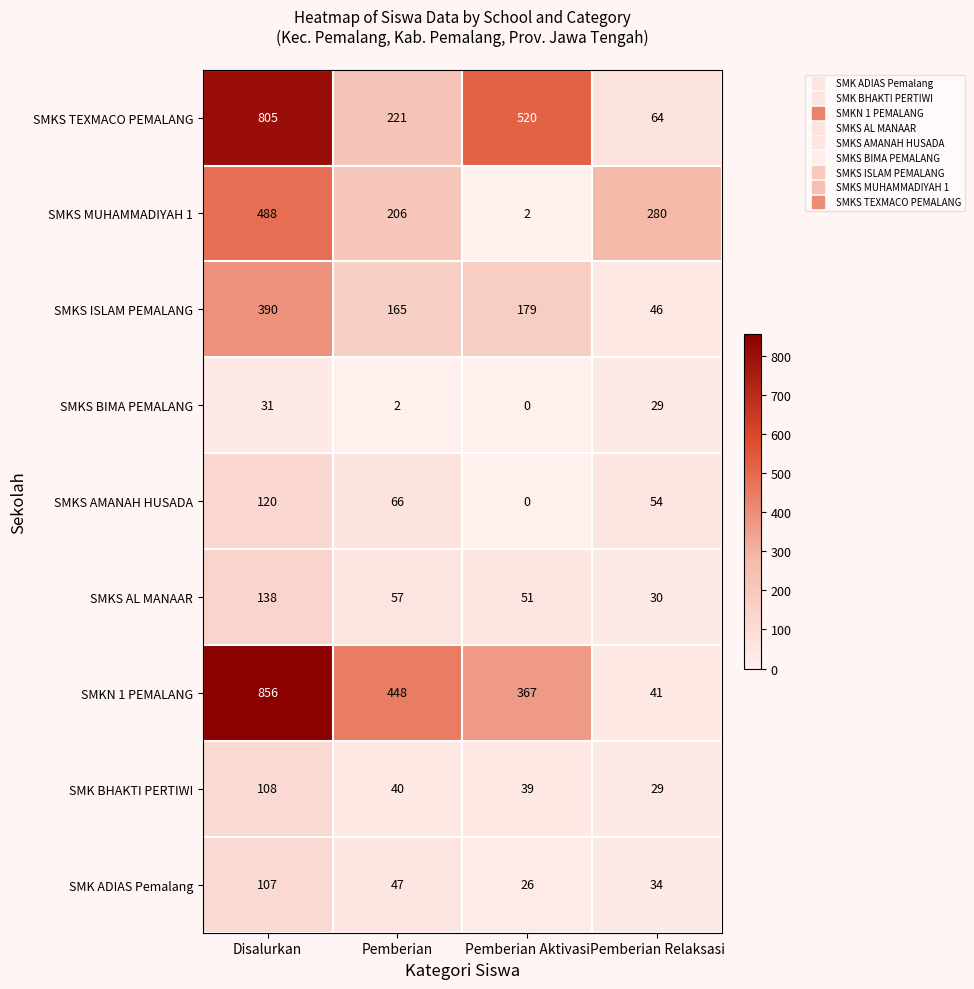

What is the average value of the SMKS AL MANAAR series?

69